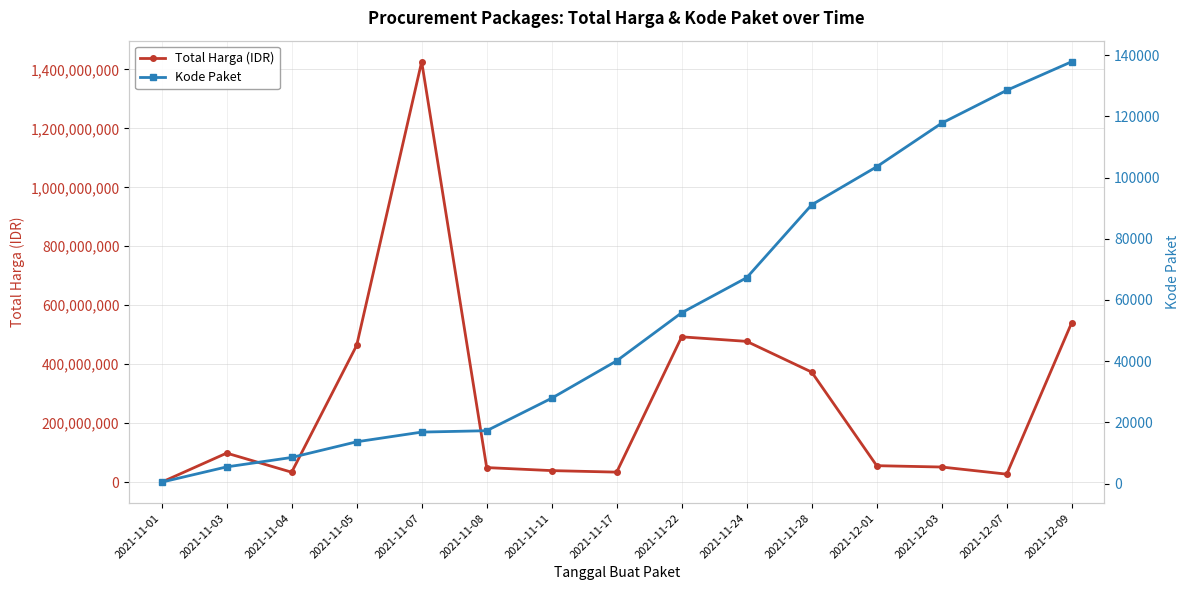

How many values in the Kode Paket series are below 40112?

7